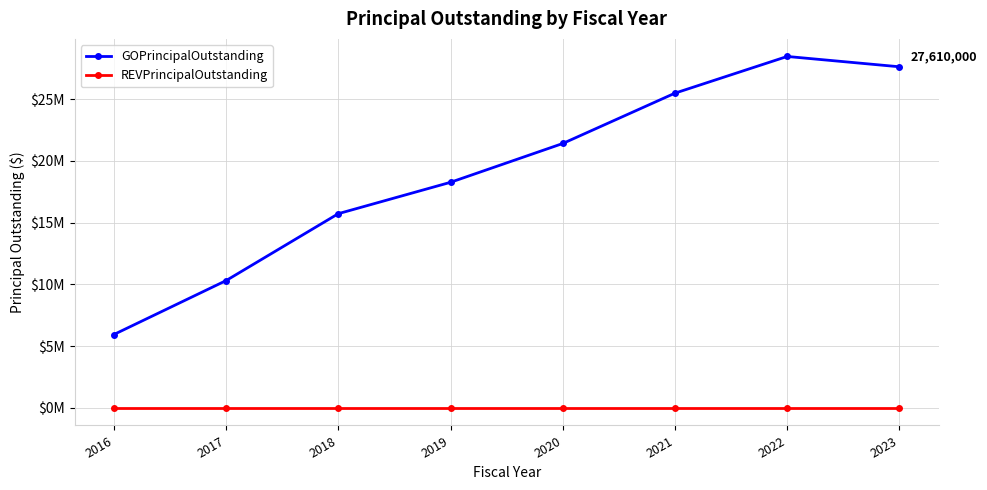

What are all the series names shown in the legend?

GOPrincipalOutstanding, REVPrincipalOutstanding